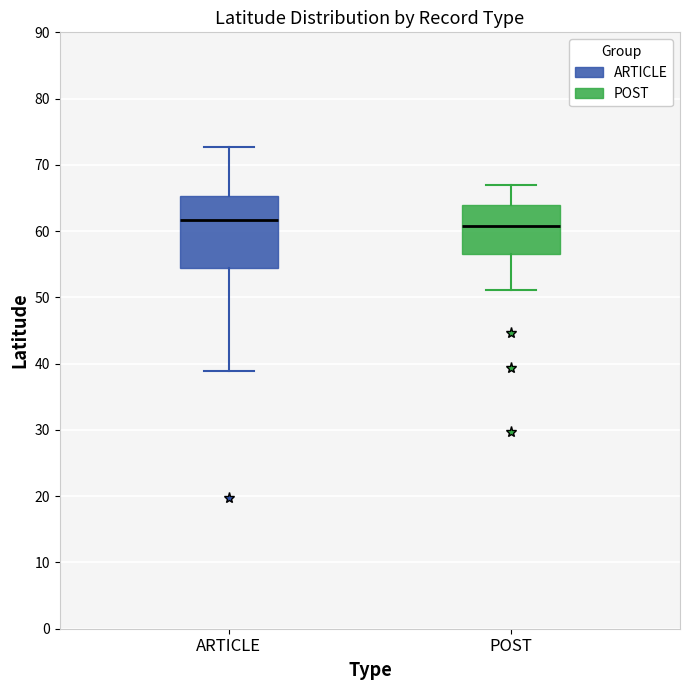

Reading left to right, read every box against the y-axis: the position of its median line, the range the box covers, and the ends of its whiskers. The values are not printed on the chart, so give them approximately, as read against the axis.

ARTICLE: median 62, box 54 to 65, whiskers 39 to 73
POST: median 61, box 57 to 64, whiskers 51 to 67